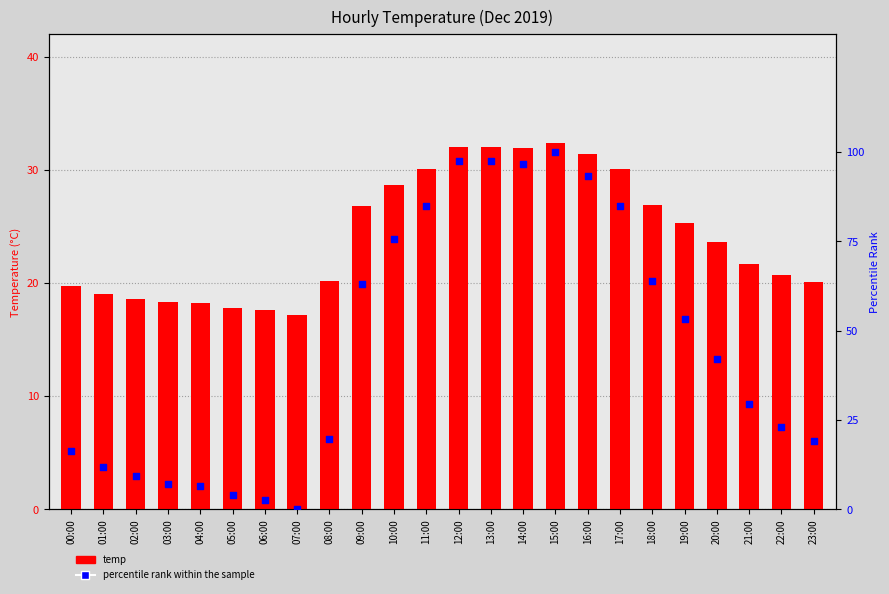

At how many categories does at least one series exceed 26?

13